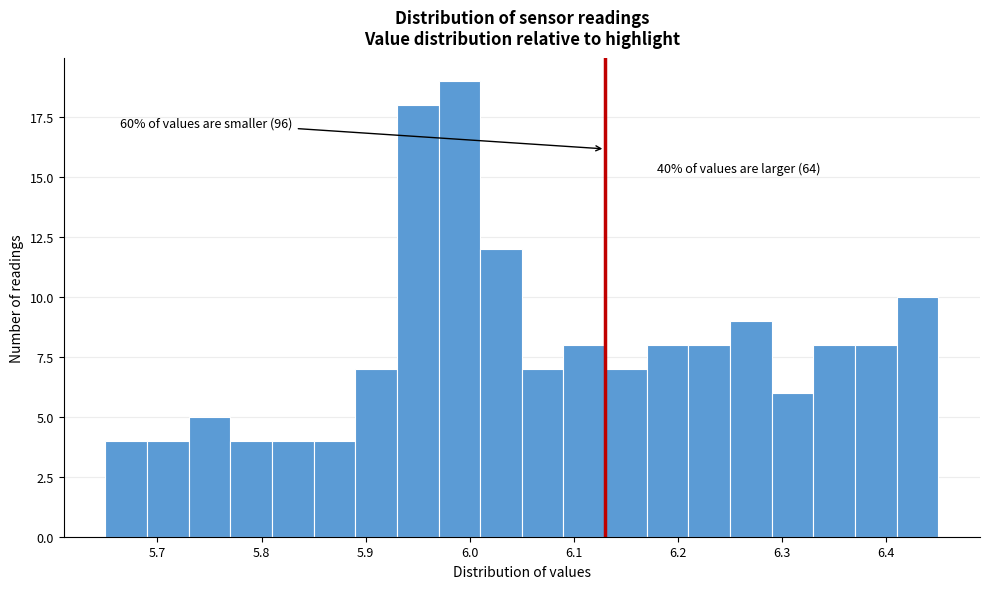

Which range on the x-axis has the tallest bar?

5.97 to 6.01